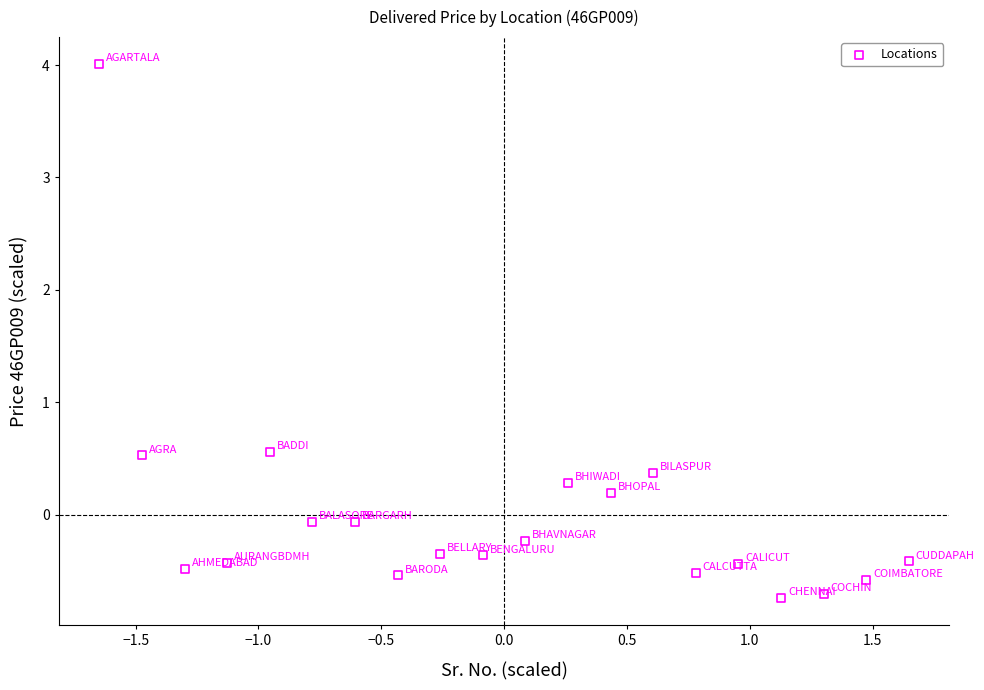

What is the range of Y values (max minus min)?

4.8